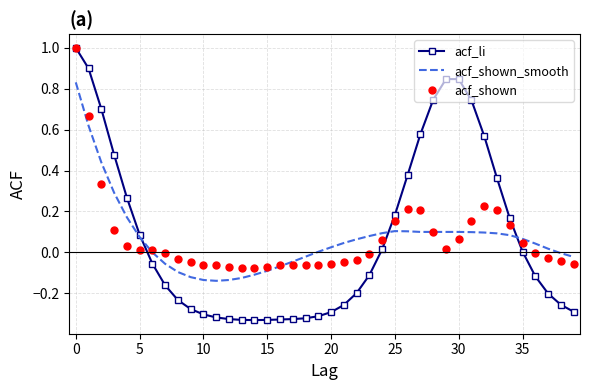

What is the maximum value for acf_li?

1.0